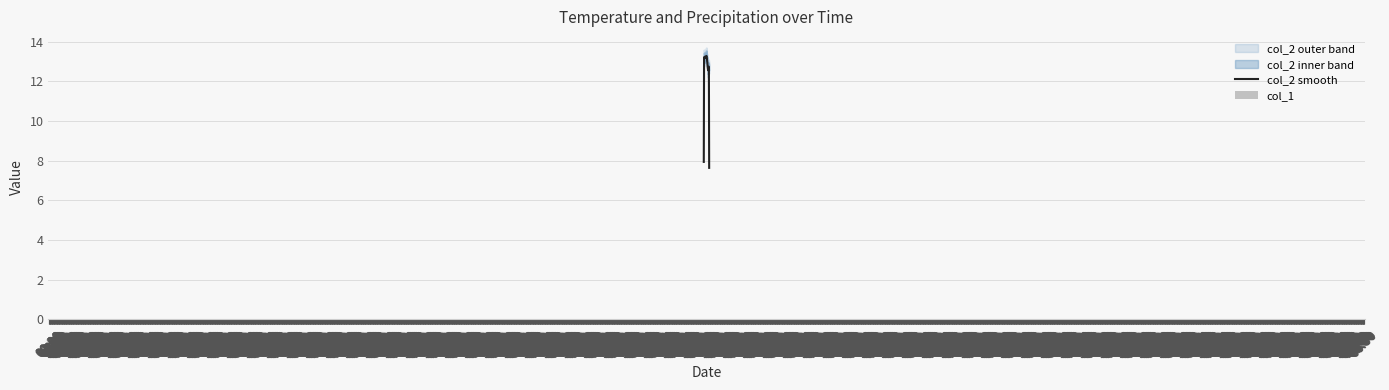

Which series has the largest total across all categories?

col_2 smooth